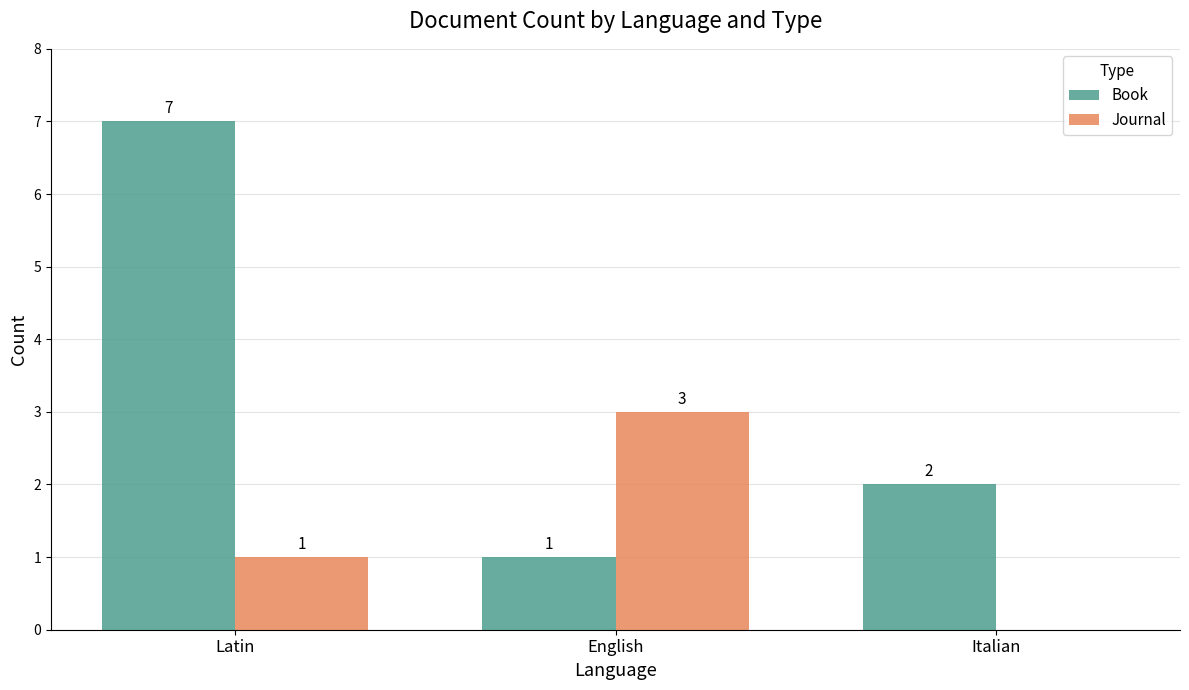

Which series changed the most between Latin and English?

Book